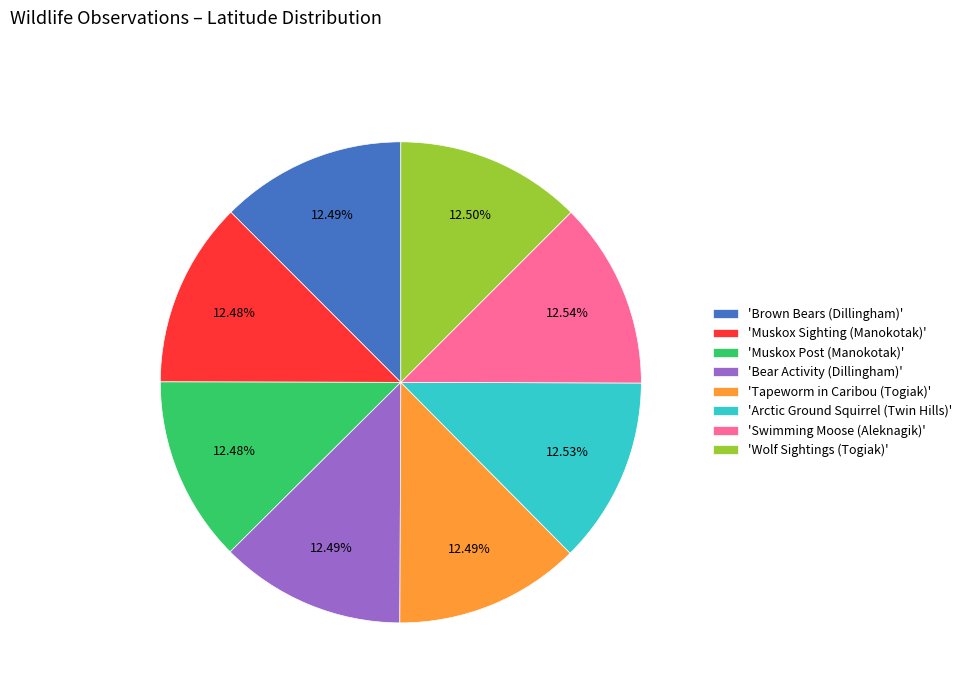

Combined, do 'Tapeworm in Caribou (Togiak)' and 'Wolf Sightings (Togiak)' account for over 50%?

No